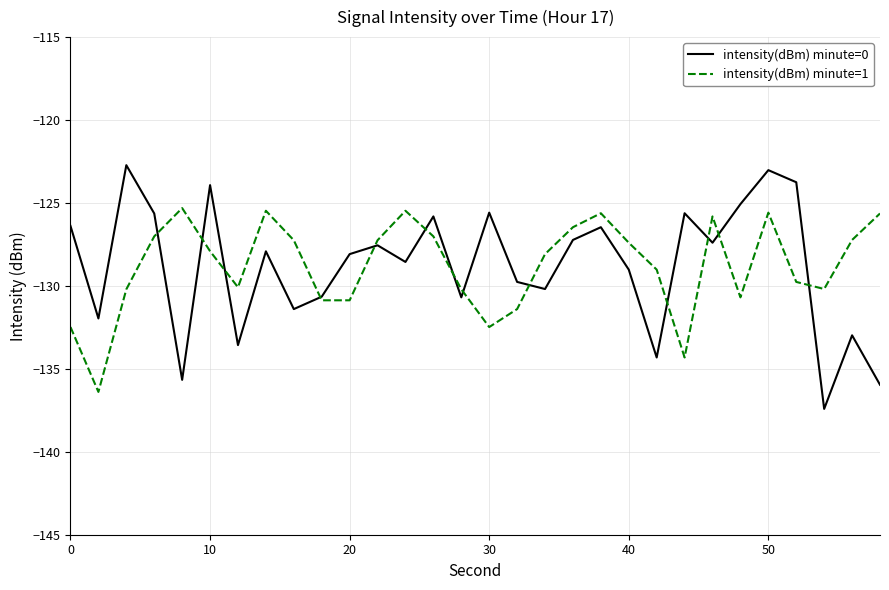

What is the lowest value of the intensity(dBm) minute=0 series?

-137.4